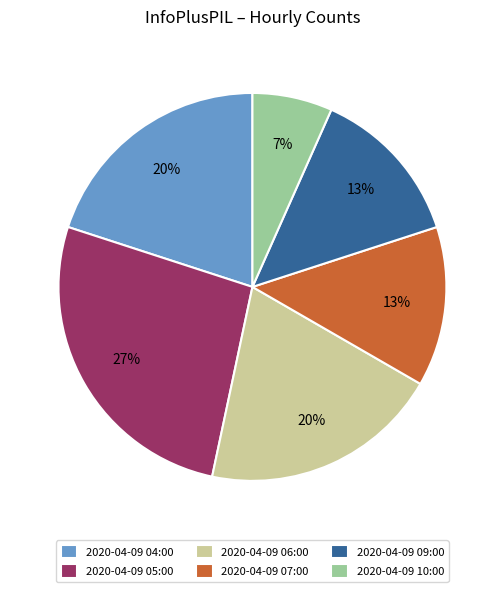

To the nearest percent, what is the combined percentage of 2020-04-09 06:00 and 2020-04-09 10:00?

27%